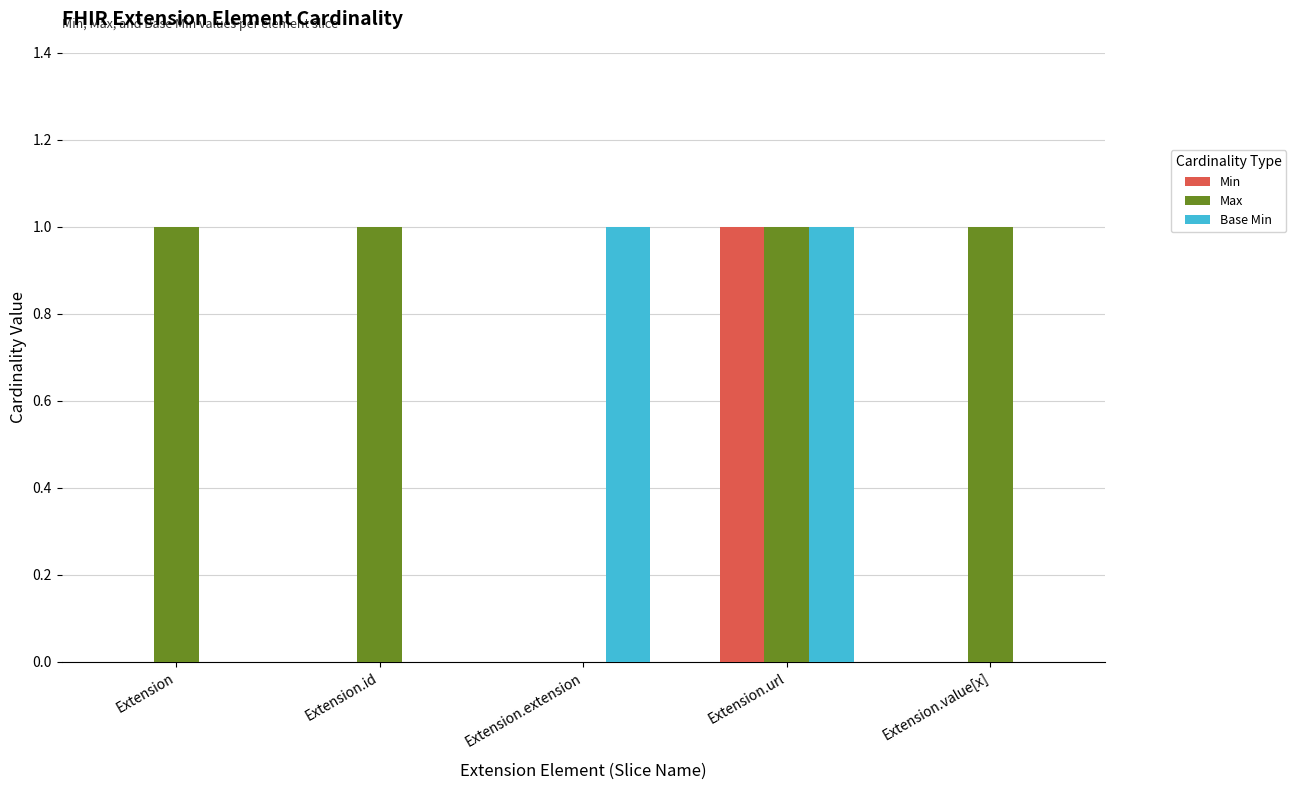

How many categories are shown in the chart?

5